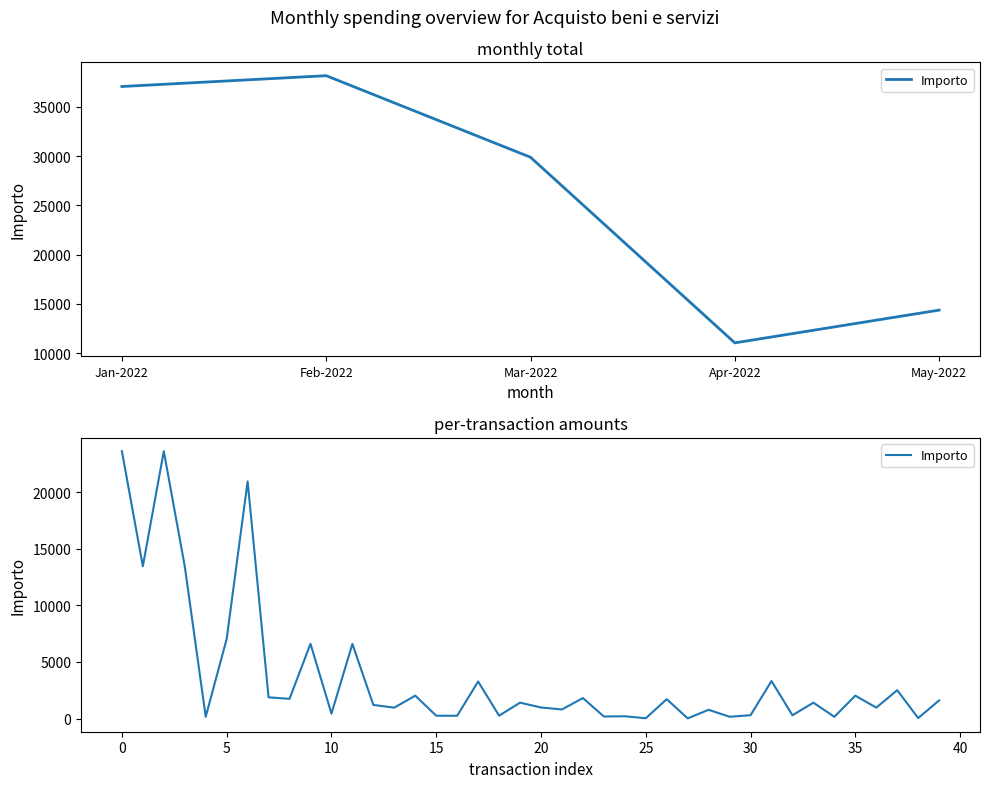

How many data points are less than 1400?

20